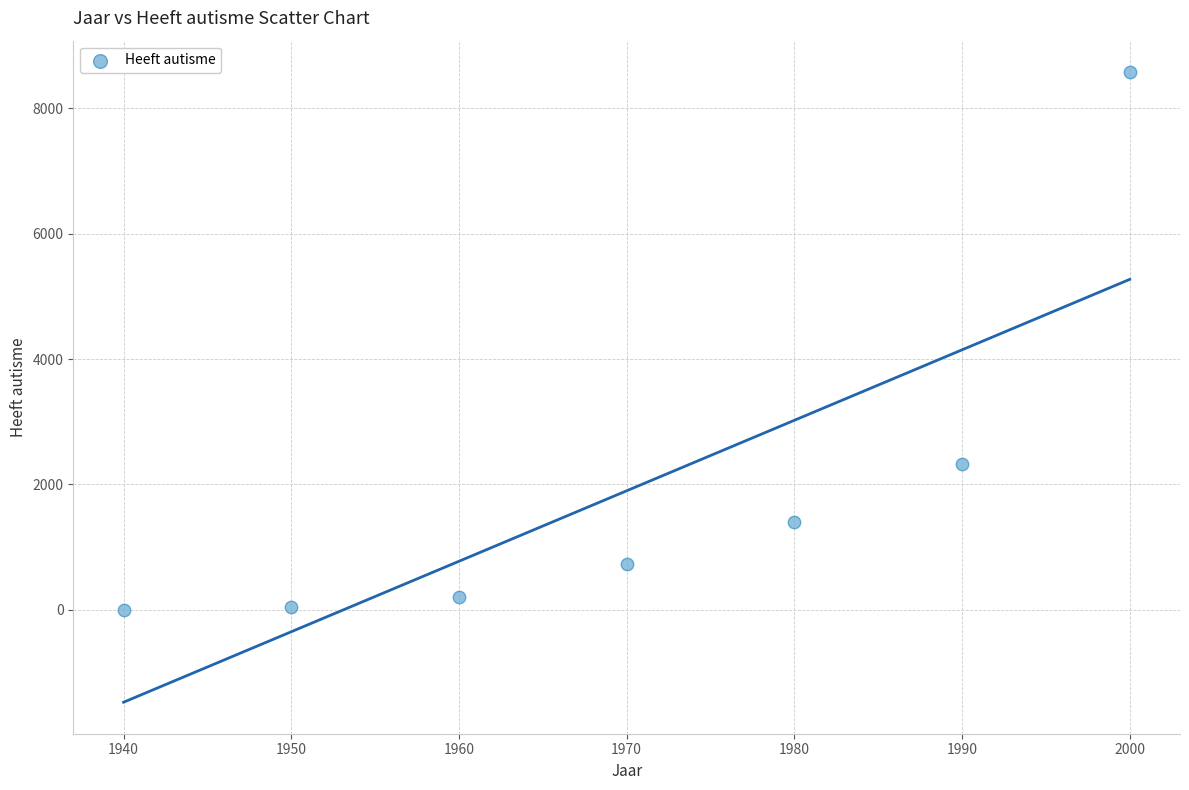

What is the average X value?

1970